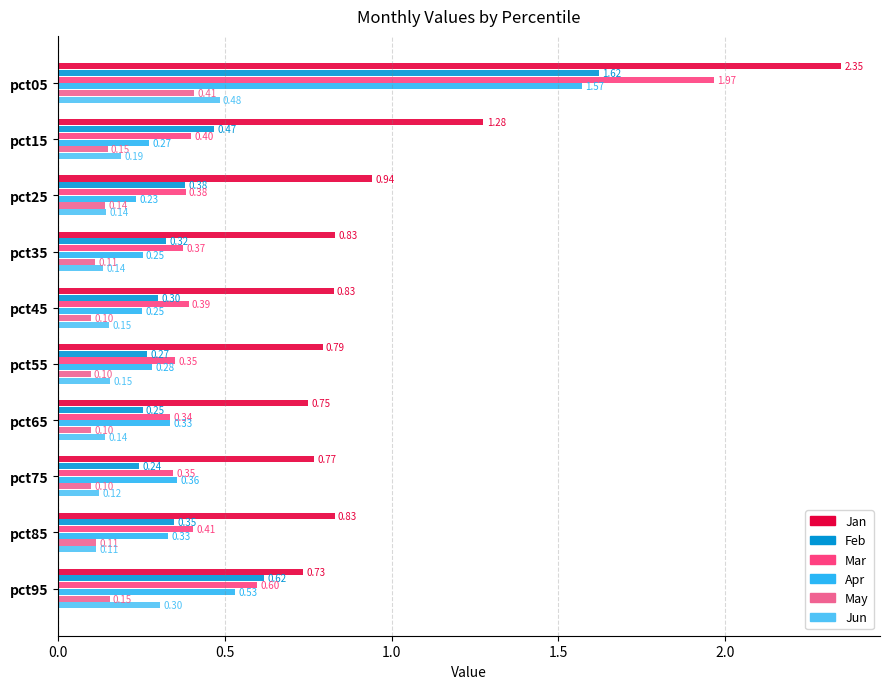

Between pct55 and pct95, which series saw the biggest shift?

Feb